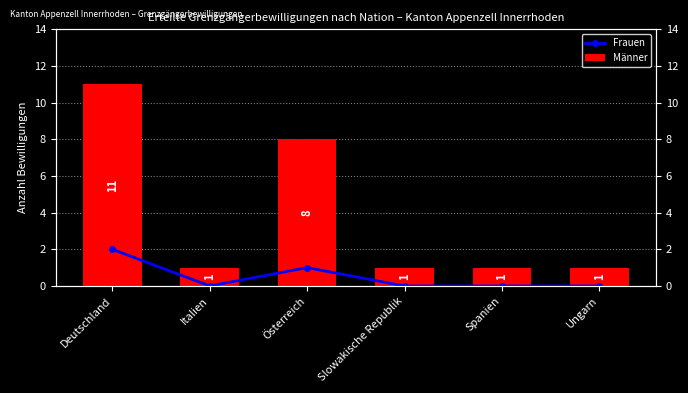

Rank the categories by Frauen value from lowest to highest.

Italien, Slowakische Republik, Spanien, Ungarn, Österreich, Deutschland